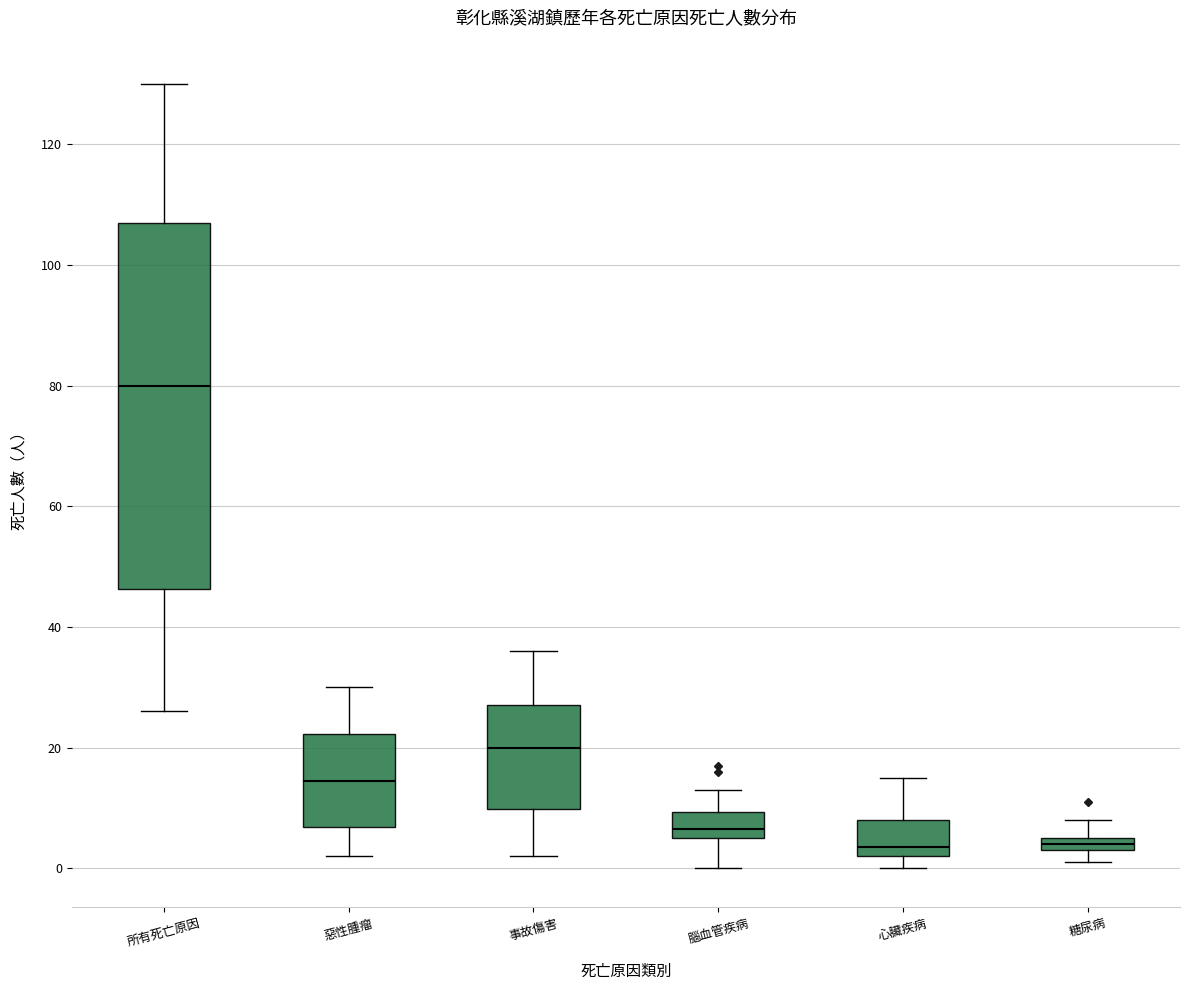

Where does the lower whisker of the box for 腦血管疾病 end on the y-axis? The values are not printed on the chart, so give them approximately, as read against the axis.

0